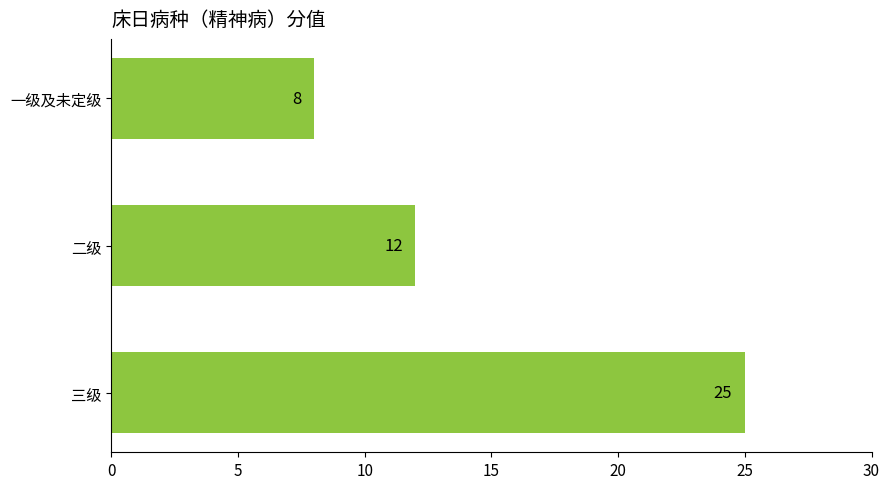

Rank the categories by value from lowest to highest.

一级及未定级, 二级, 三级